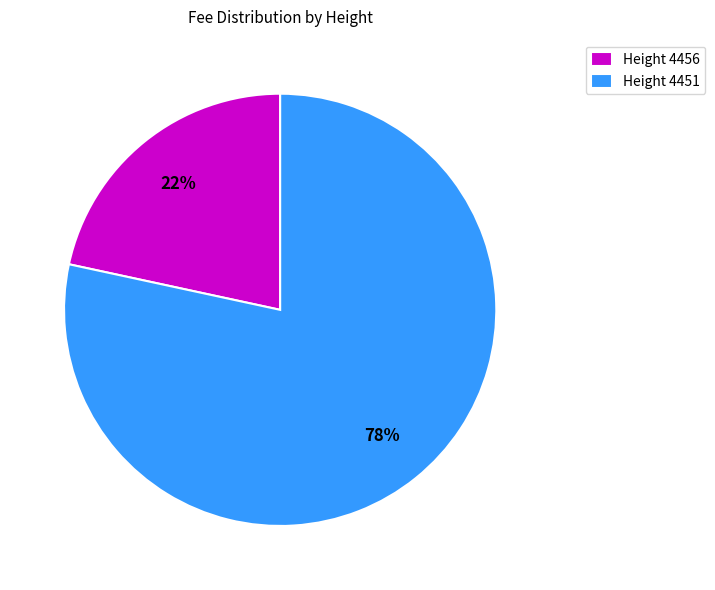

What is the majority slice?

Height 4451